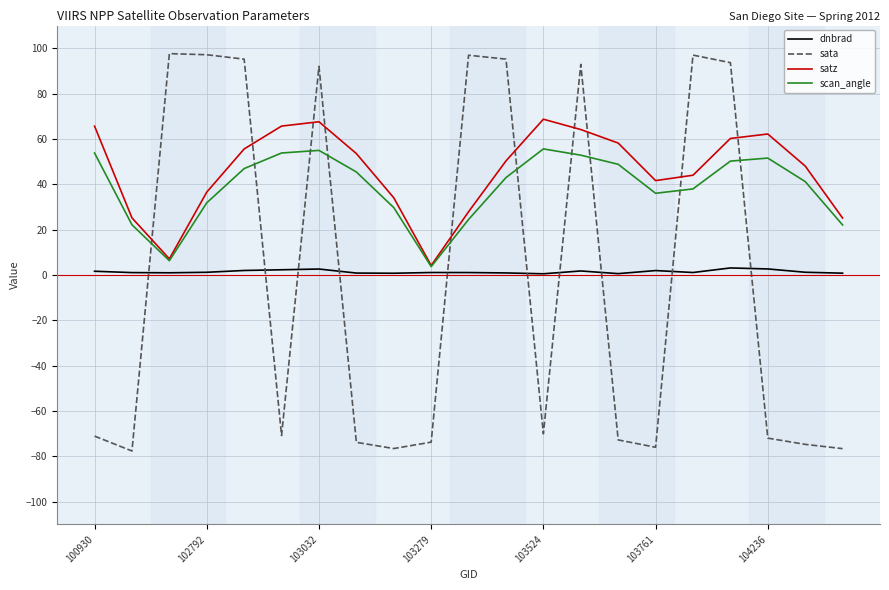

Which series has the largest range (max minus min)?

sata